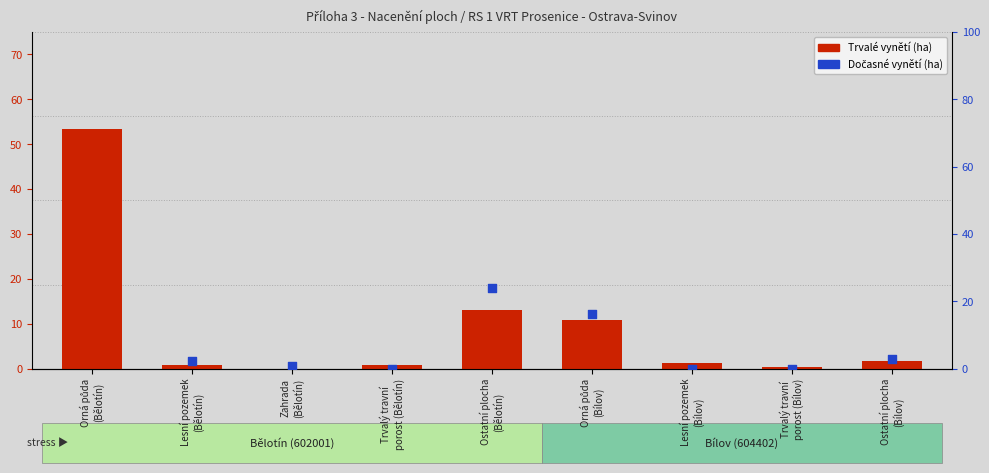

Which series has the largest total across all categories?

Dočasné vynětí (ha)